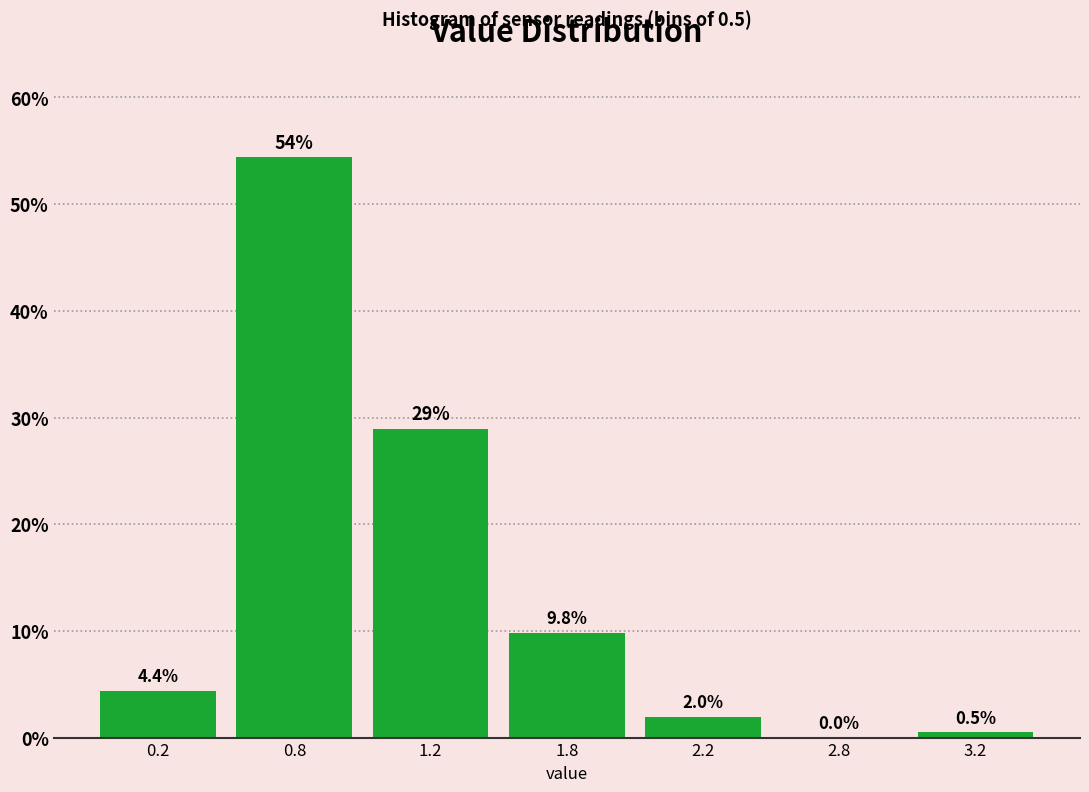

Reading right to left, what are all the values shown in this chart?

3.2=0.5	2.8=0.0	2.2=2.0	1.8=9.8	1.2=28.9	0.8=54.4	0.2=4.4